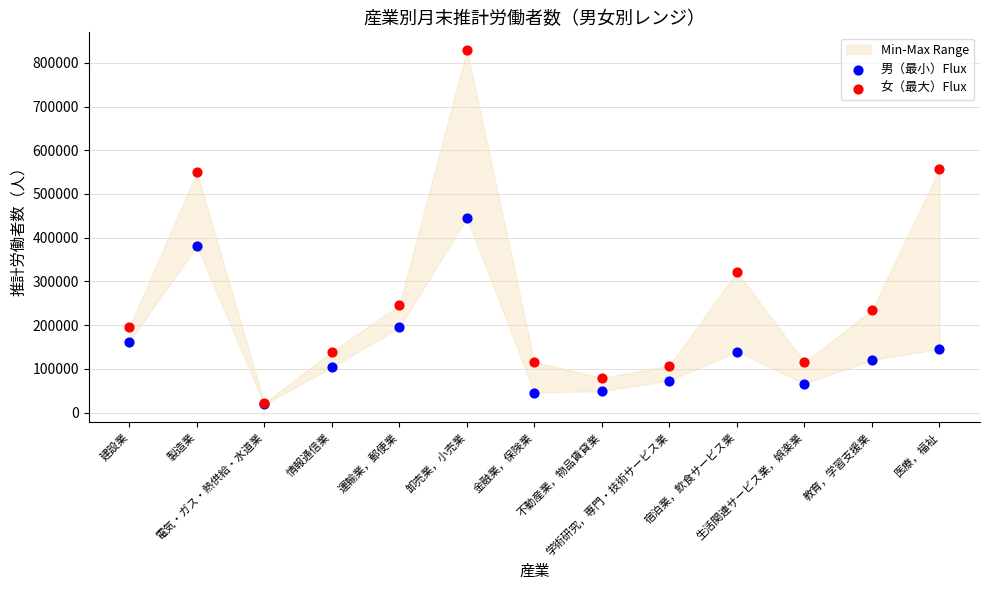

In the 女（最大）Flux series, what Y value is closest to 425670?

321838